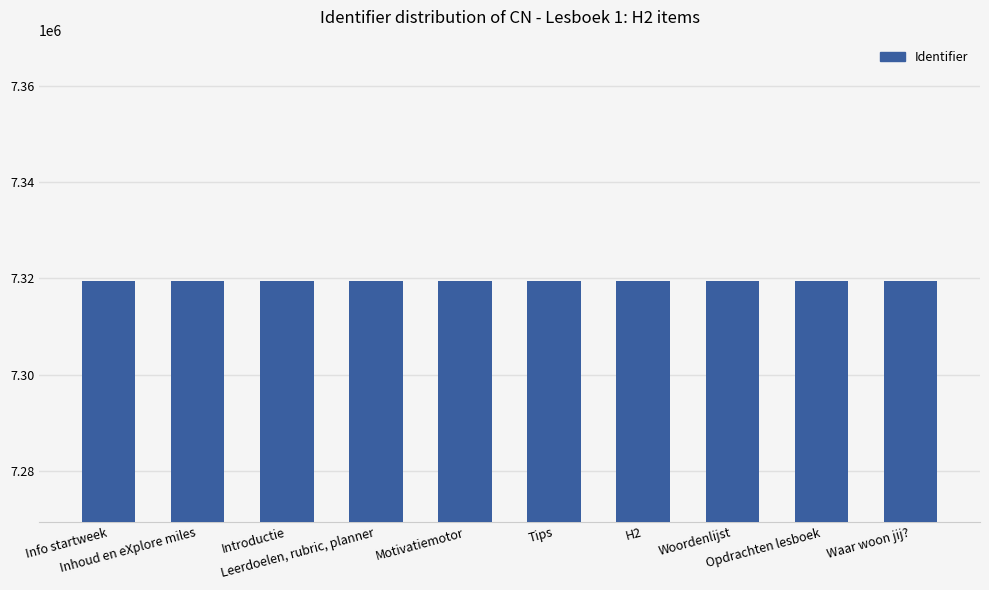

Are the bars horizontal?

No